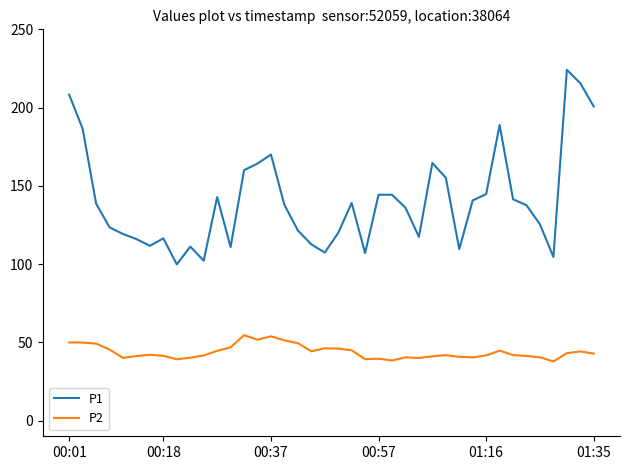

Which series has the widest spread of values?

P1